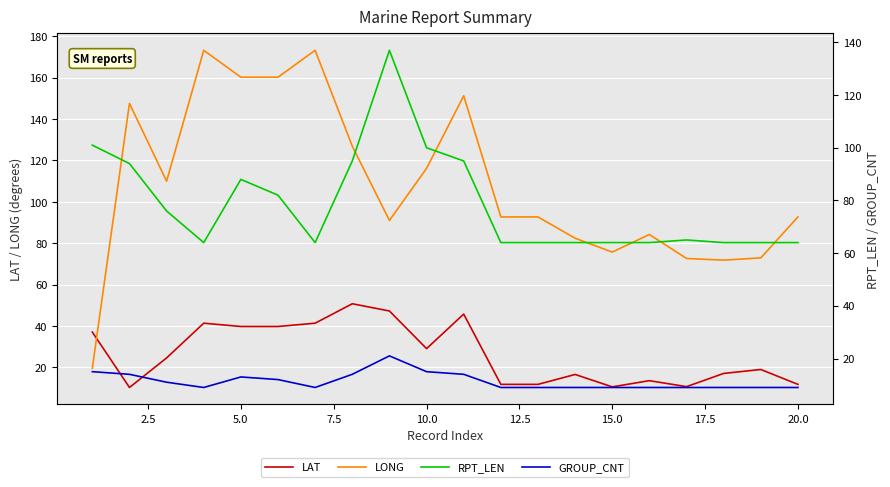

What is the highest value of the LAT series?

50.7